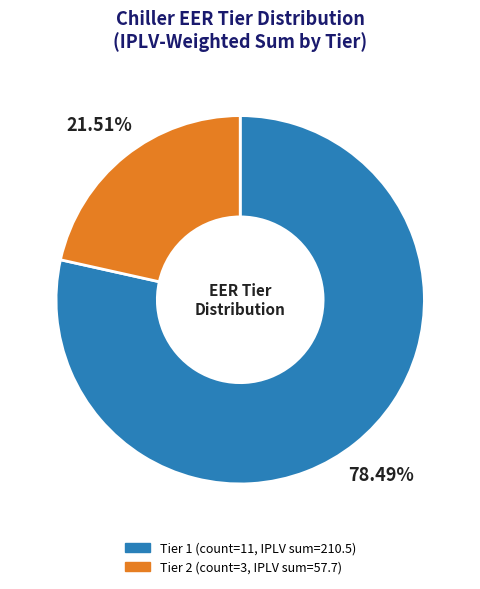

What is the smallest slice in the pie chart?

Tier 2